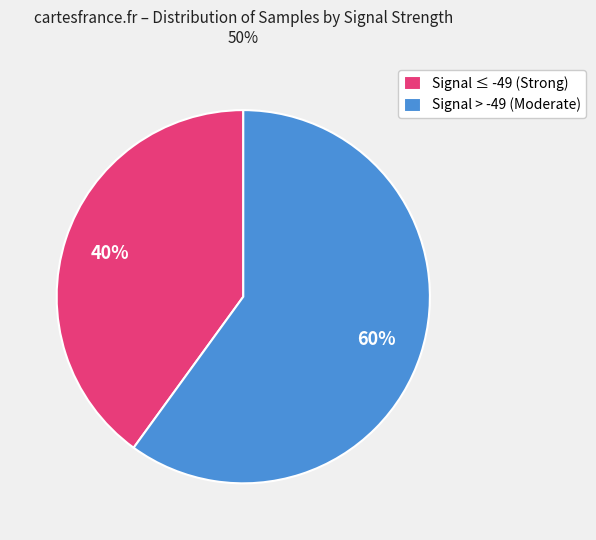

Is there any slice that represents more than half of the pie?

Yes